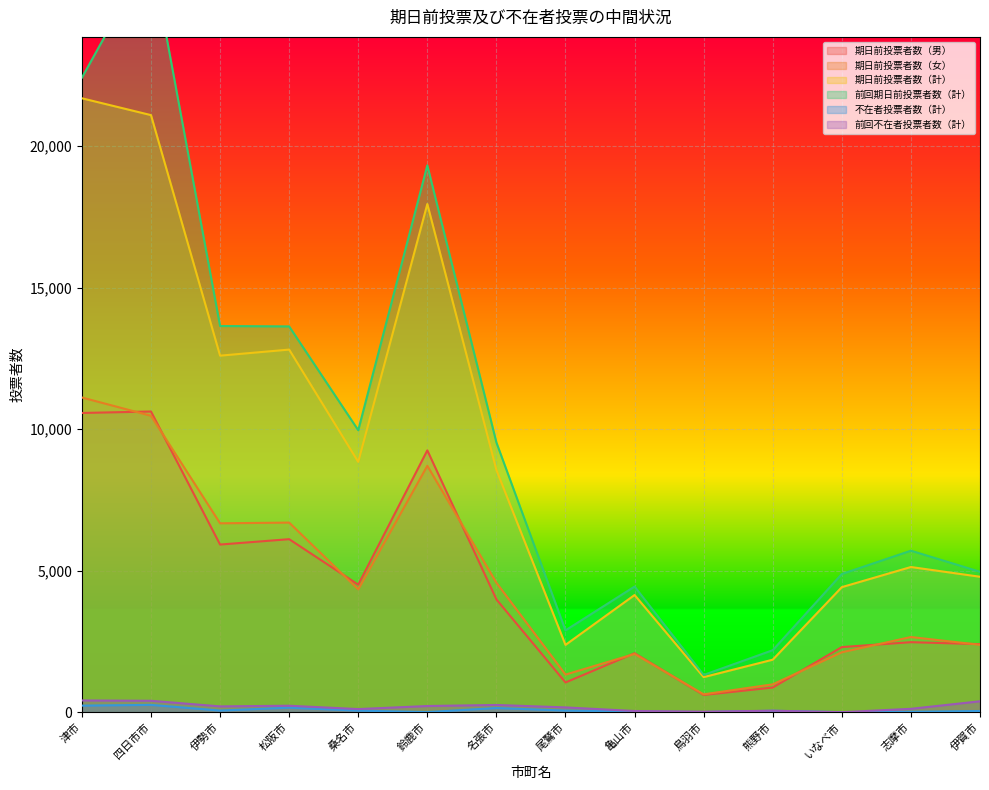

In 期日前投票者数（女）, how many points are higher than both neighbors (excluding endpoints)?

4